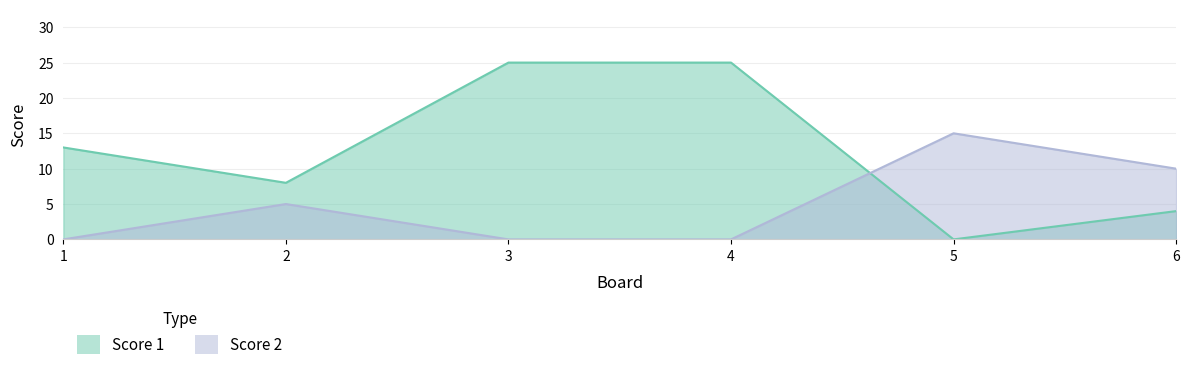

True or false: Score 2 has more than 1 points higher than both neighbors.

True